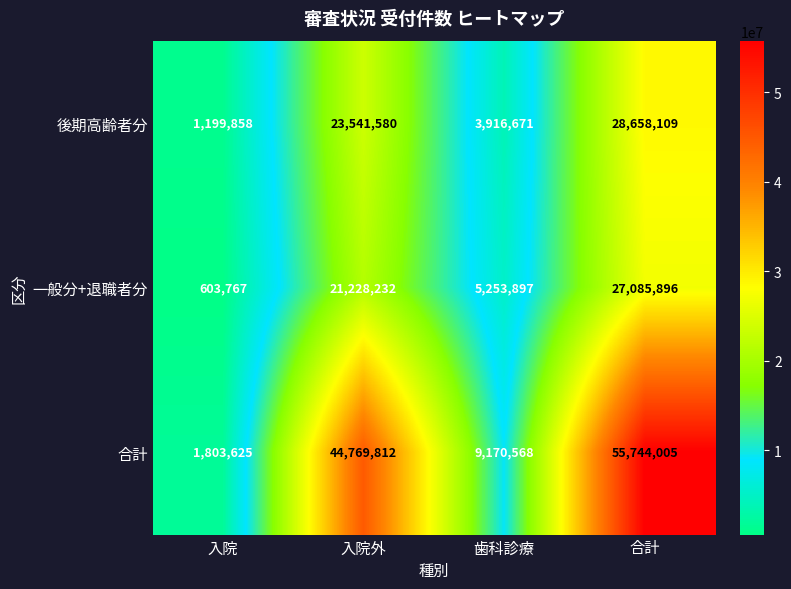

The 一般分+退職者分 series shows 37379045 at 合計. True or false?

False